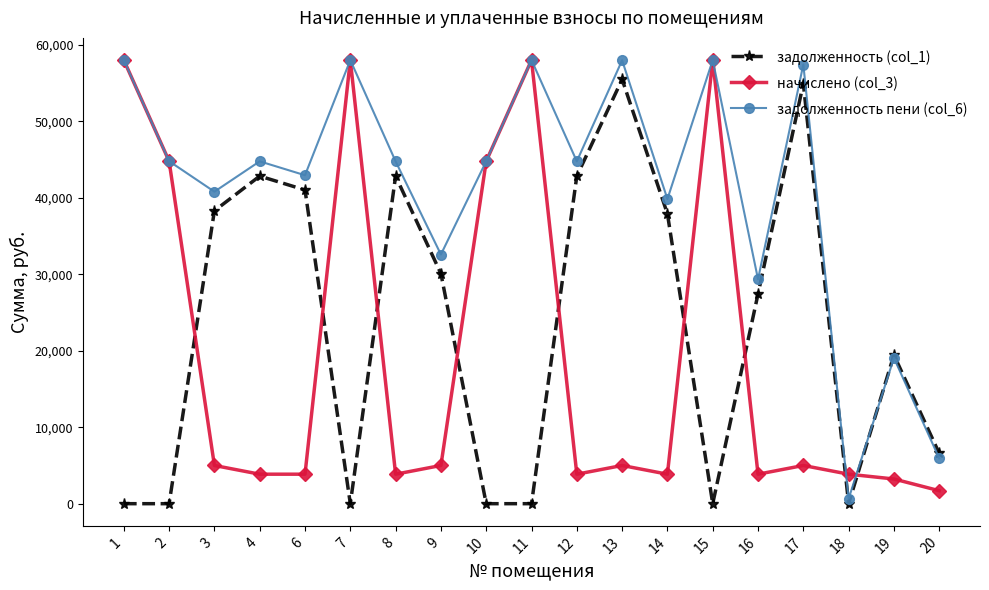

The value of задолженность пени (col_6) at 3 is 26421.4. True or false?

False